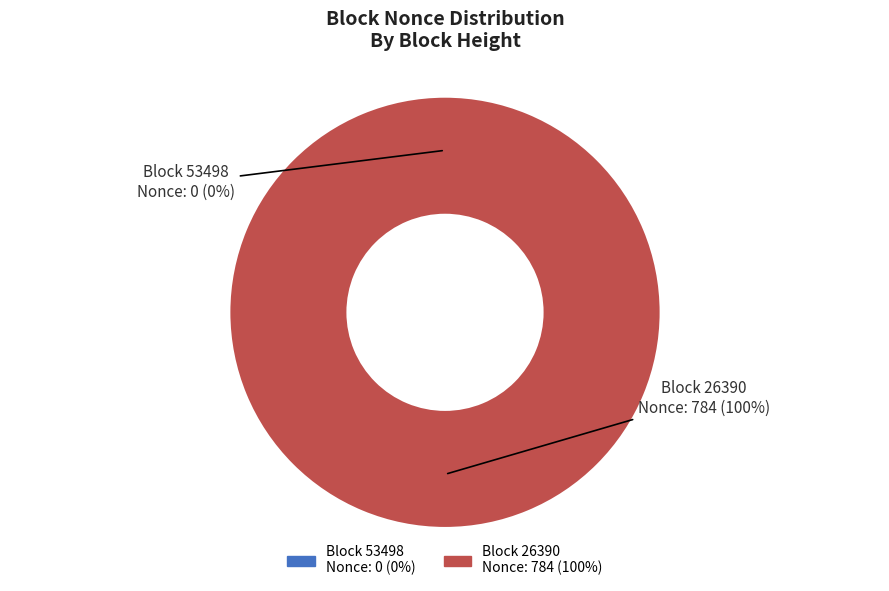

Which slice represents more than half of the pie?

26390